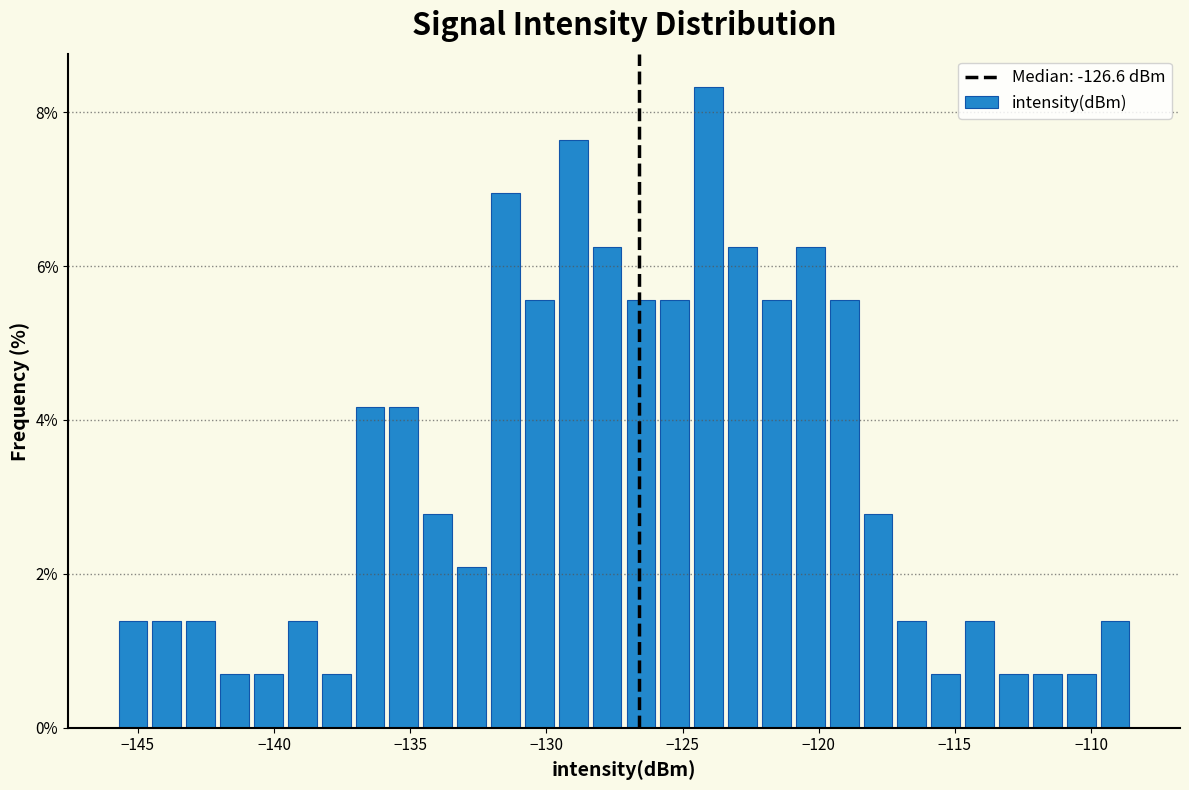

Read against the x-axis, roughly where is the centre of the tallest bar?

-124.0